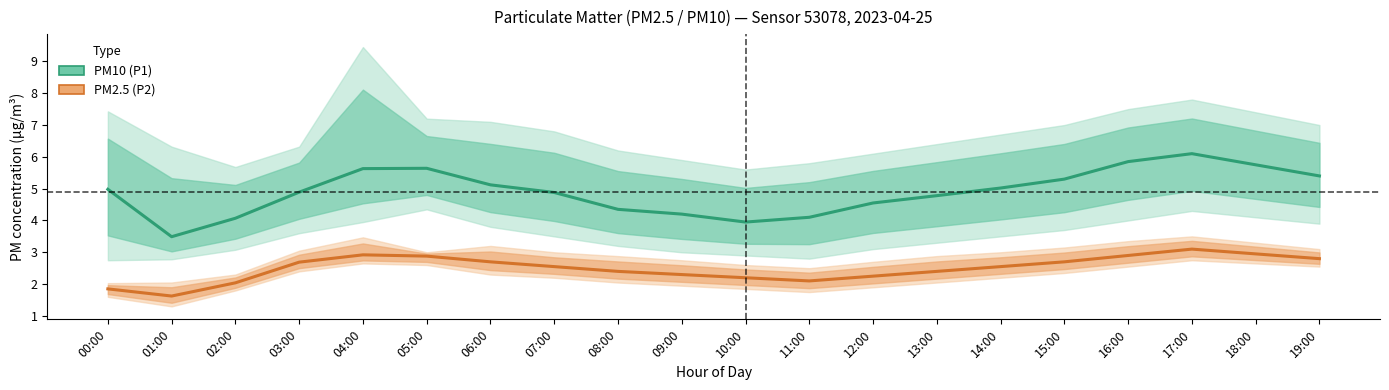

What is the sum of all PM2.5 (P2) values?

49.9